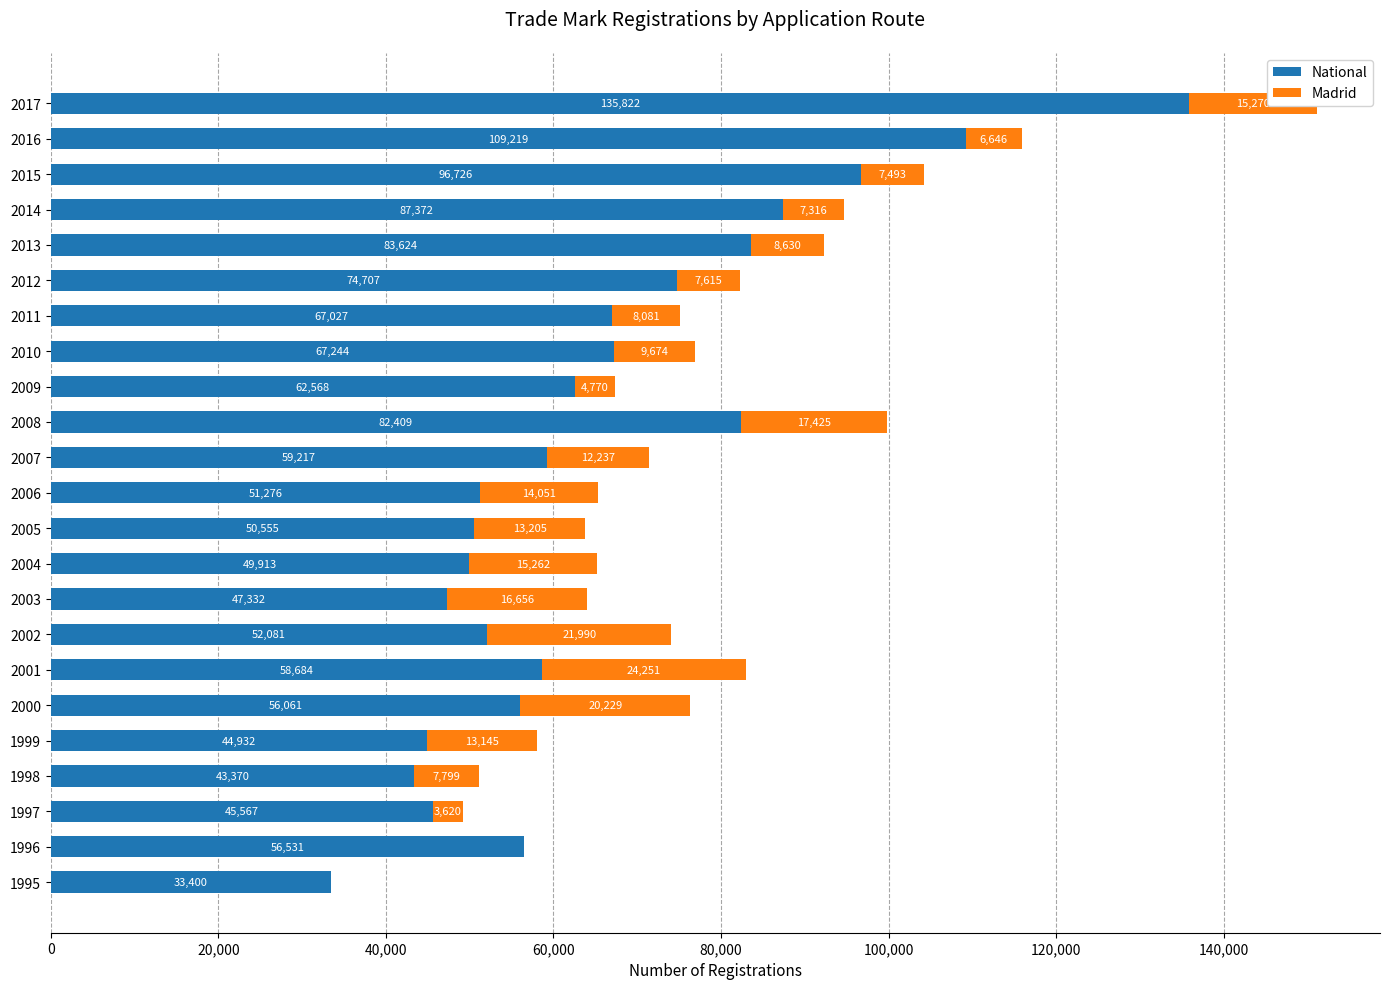

What is the sum of the National values at 2006 and 2015?

148002